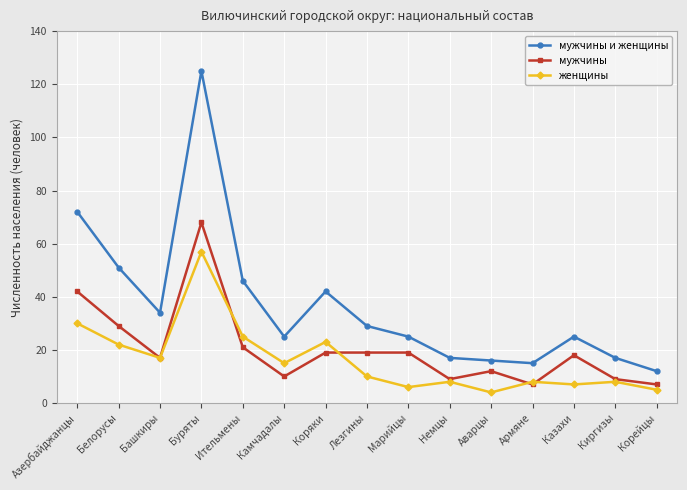

What is the difference between the мужчины и женщины values at Коряки and Белорусы?

9